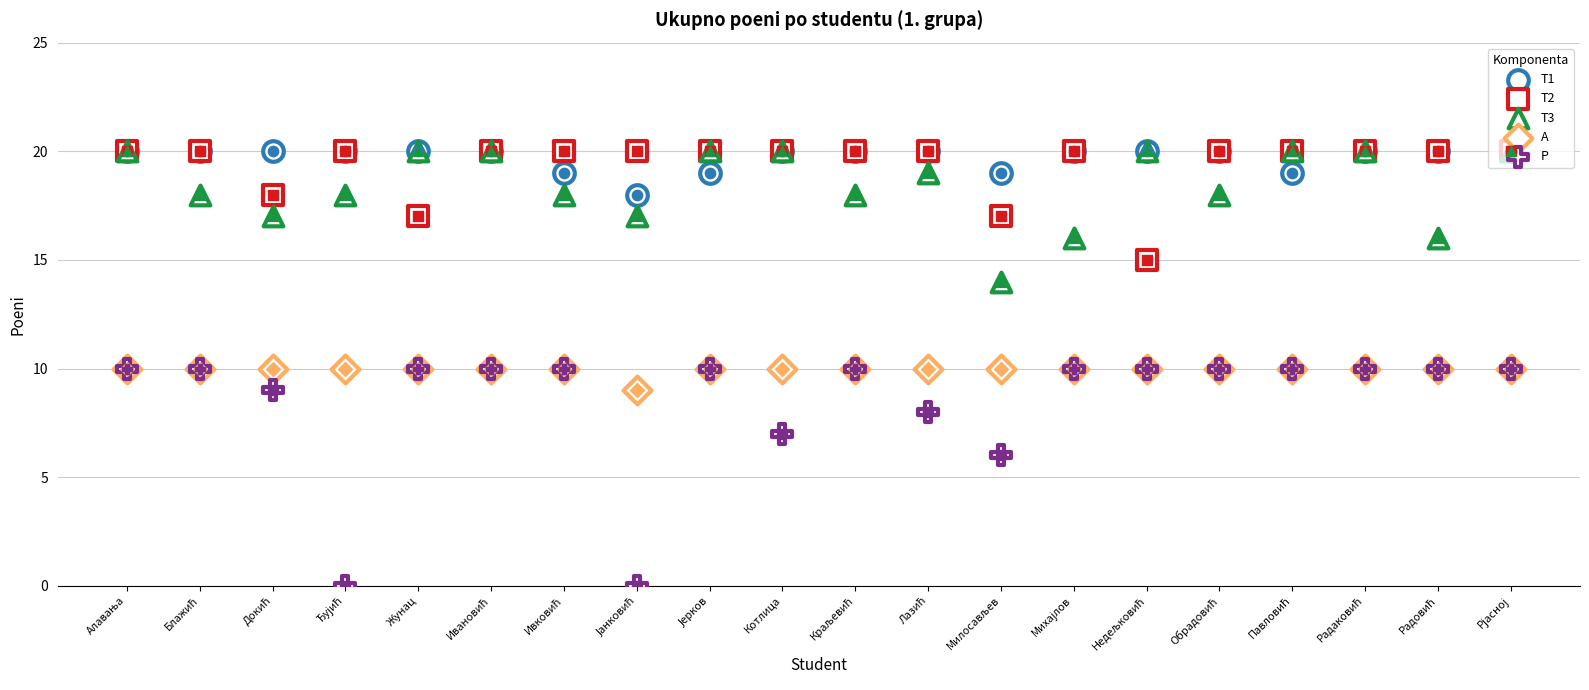

Which series reaches the maximum Y coordinate?

T1